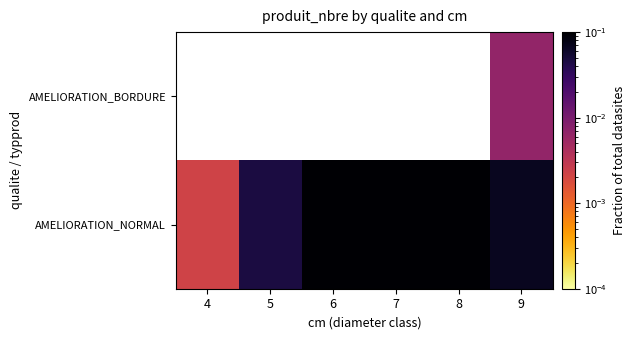

At how many categories does at least one series exceed 0?

6